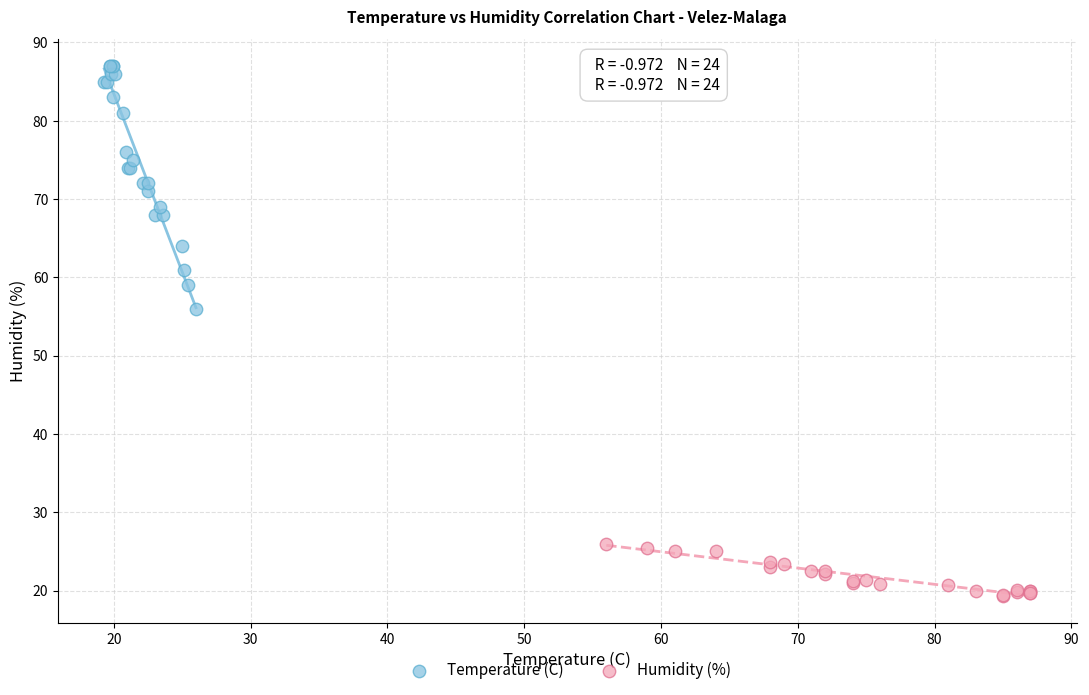

Which series reaches the maximum Y coordinate?

Temperature (C)